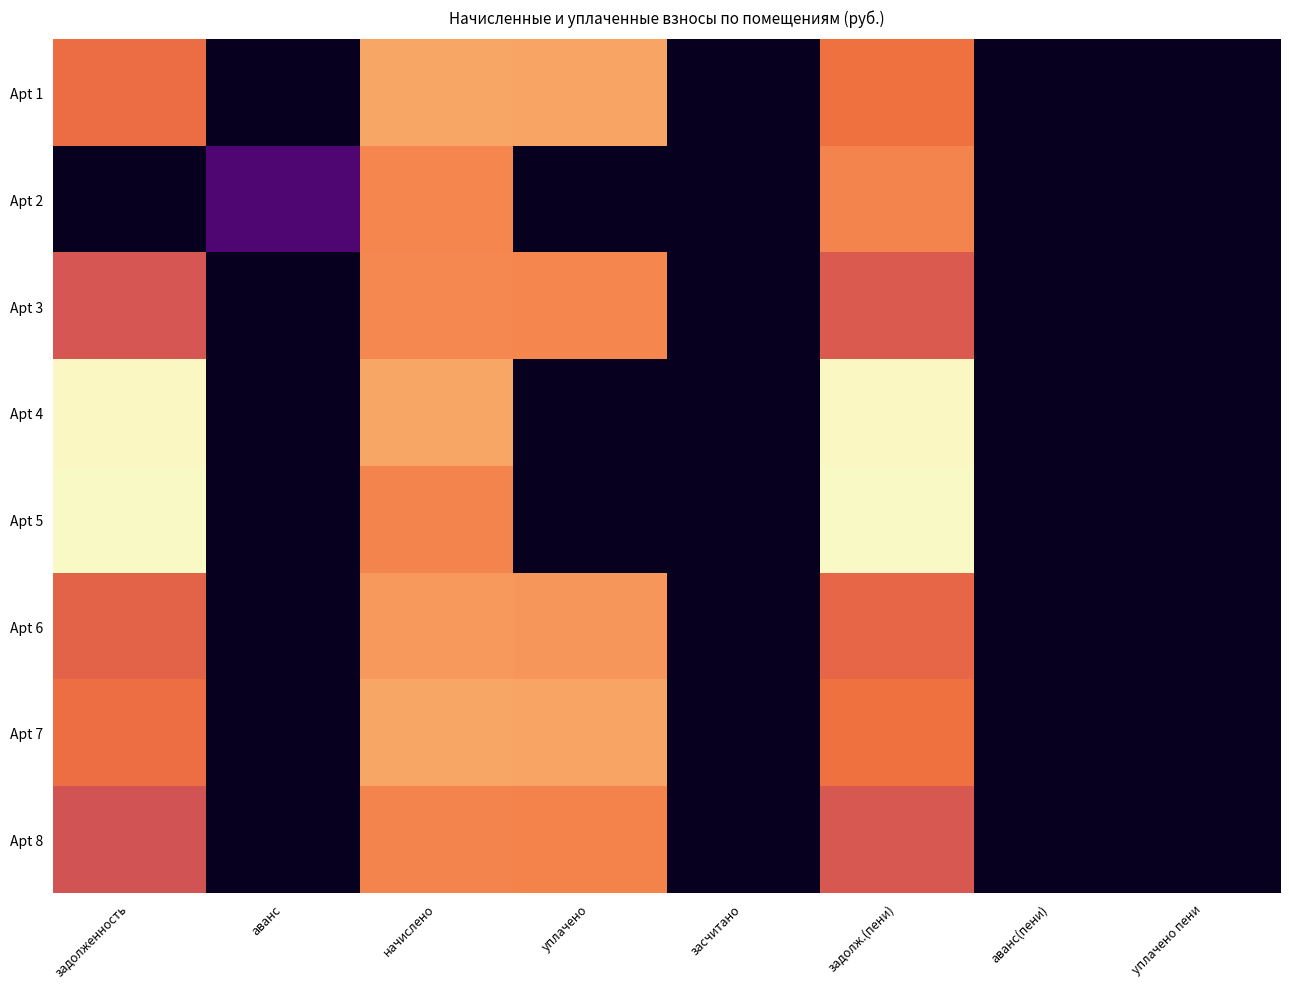

Which has a higher value, задолженность or аванс(пени)?

задолженность